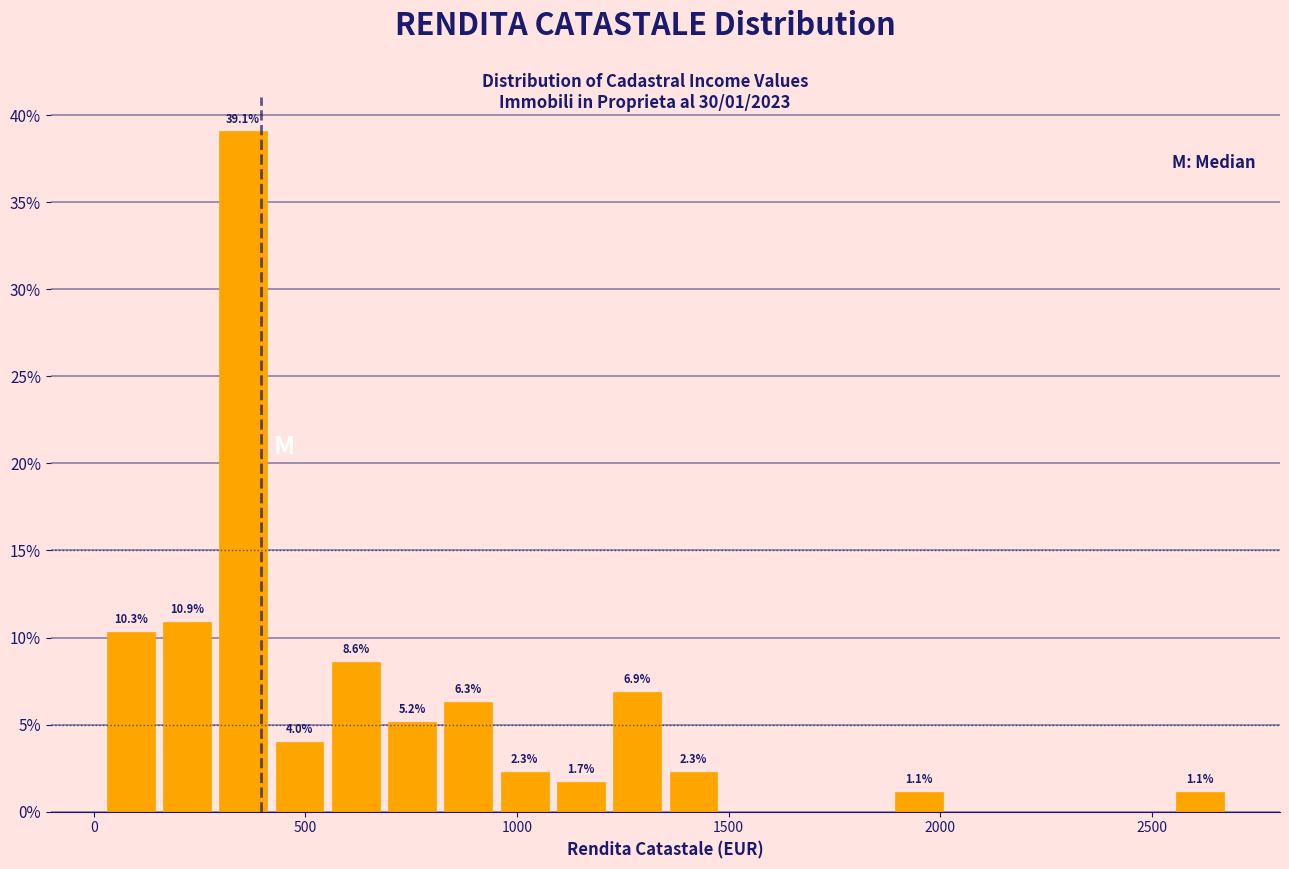

Around what value on the x-axis is the tallest bar? Give the approximate position of its centre, as read against the axis.

350